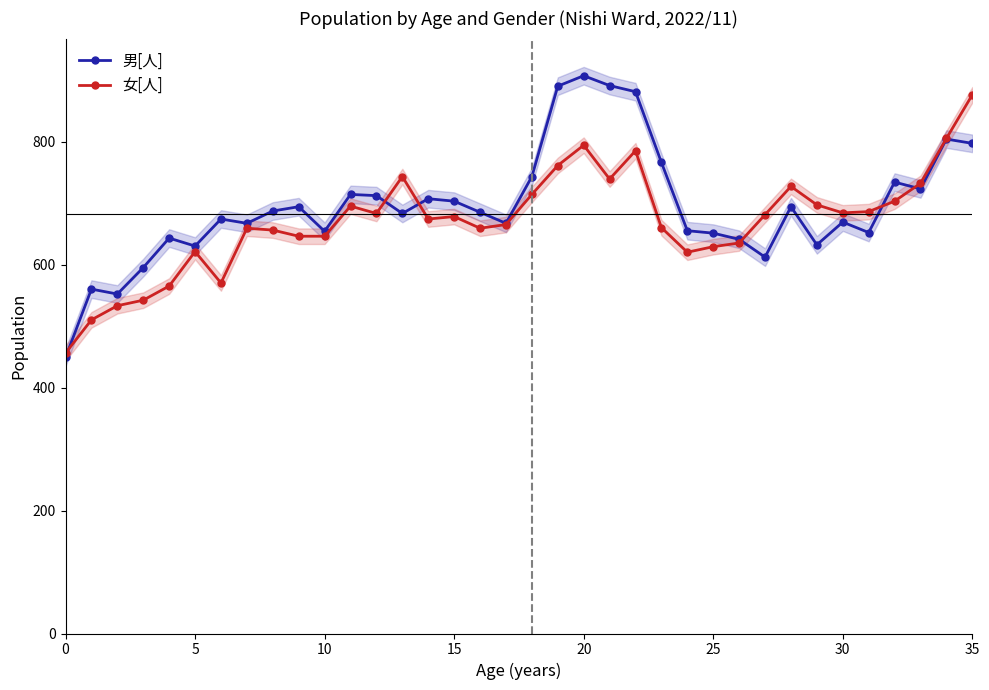

Which series has the largest total across all categories?

男[人]